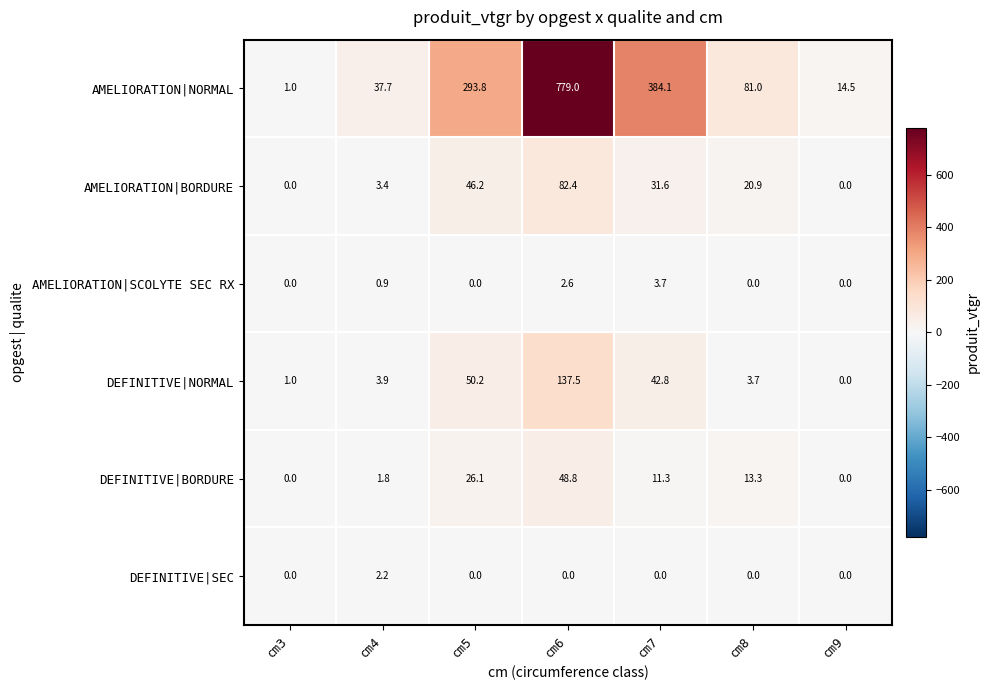

Read the DEFINITIVE|BORDURE value at cm4.

1.8